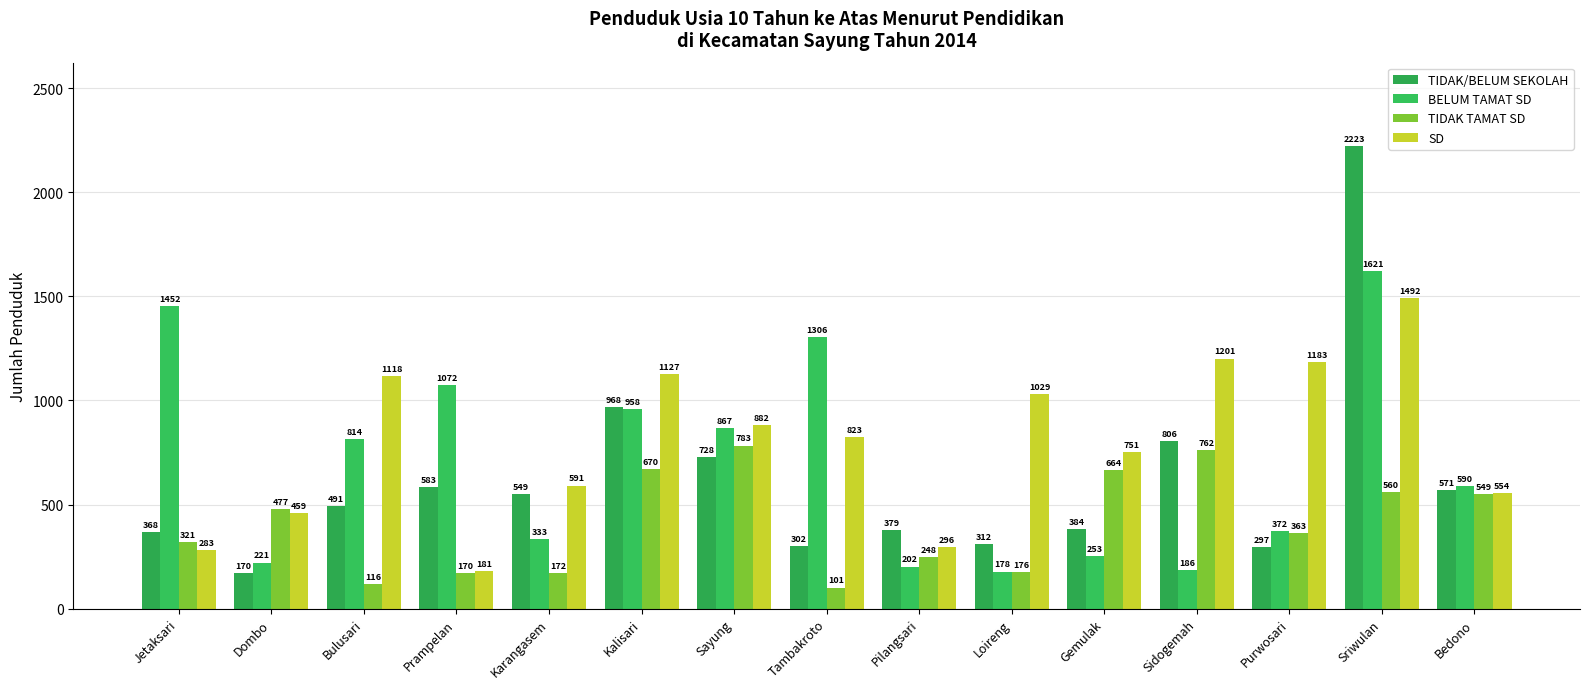

What is the value of the SD bar at the 9th from the left?

296